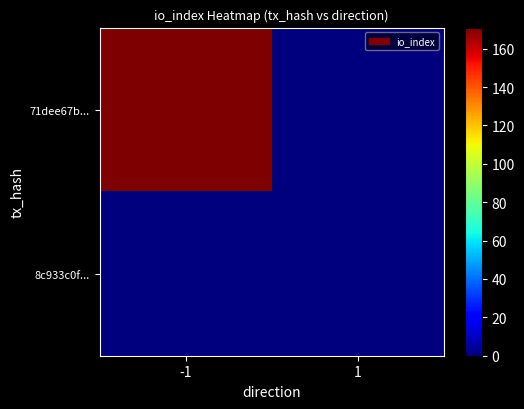

Reading left to right, what are all the values shown in this chart?

71dee67b...: -1=171	1=0
8c933c0f...: -1=0	1=0